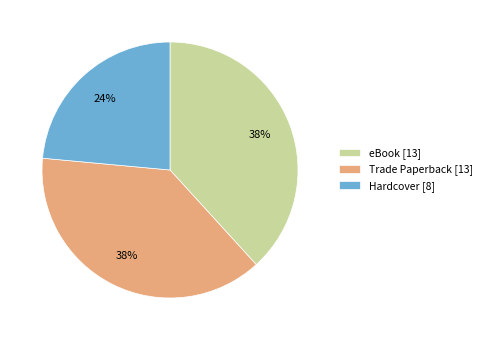

Which category has the smallest portion of the pie?

Hardcover [8]